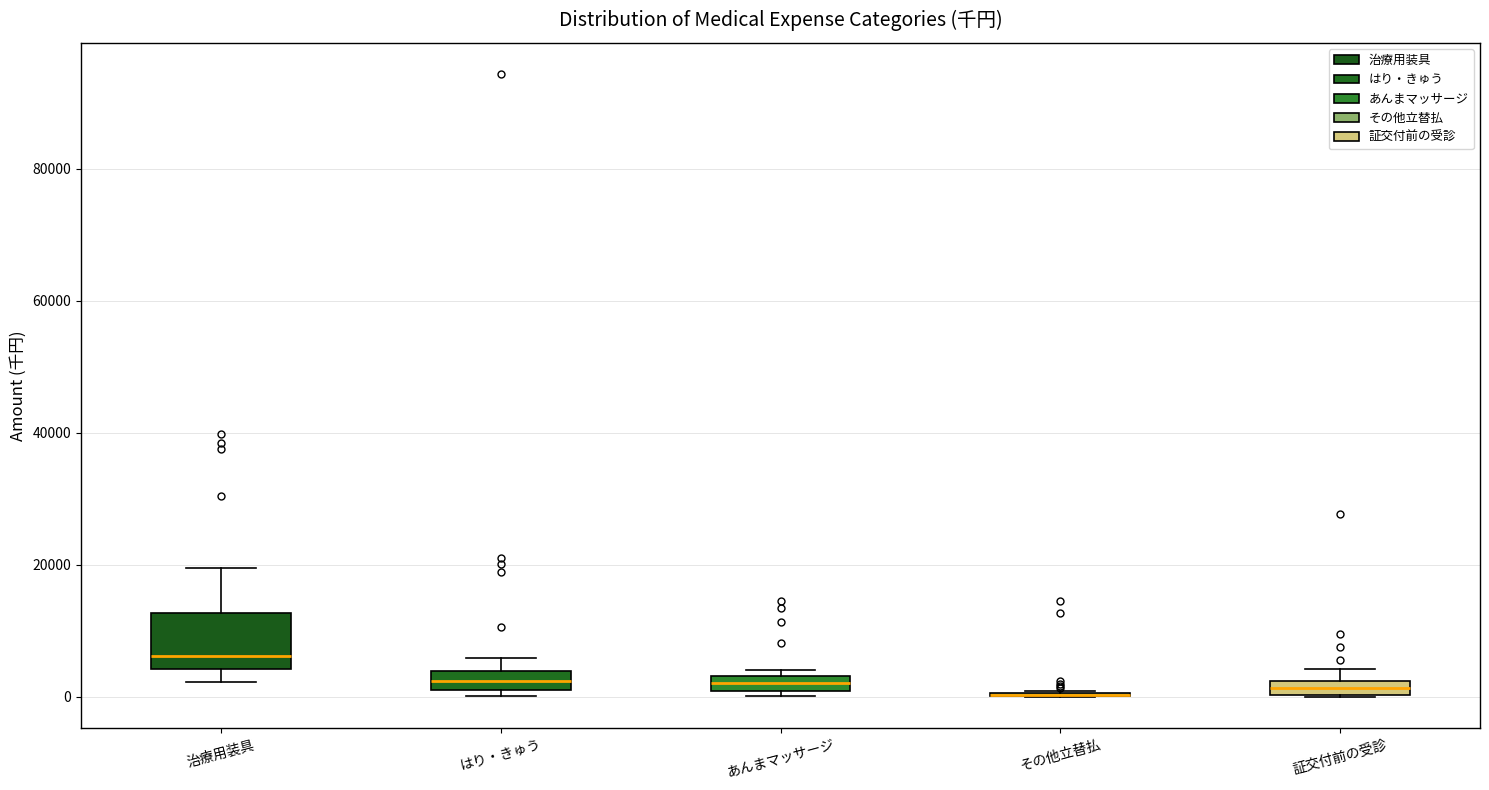

Comparing the boxes themselves (not the whiskers), which one is the tallest?

治療用装具